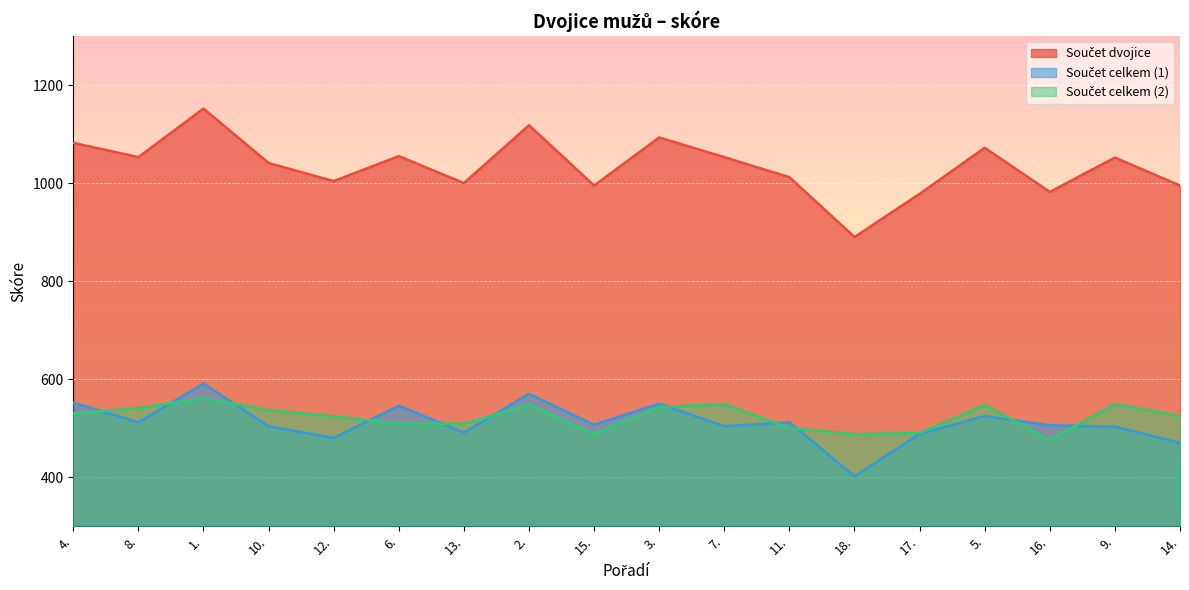

True or false: Součet celkem (1) has more than 2 points higher than both neighbors.

True